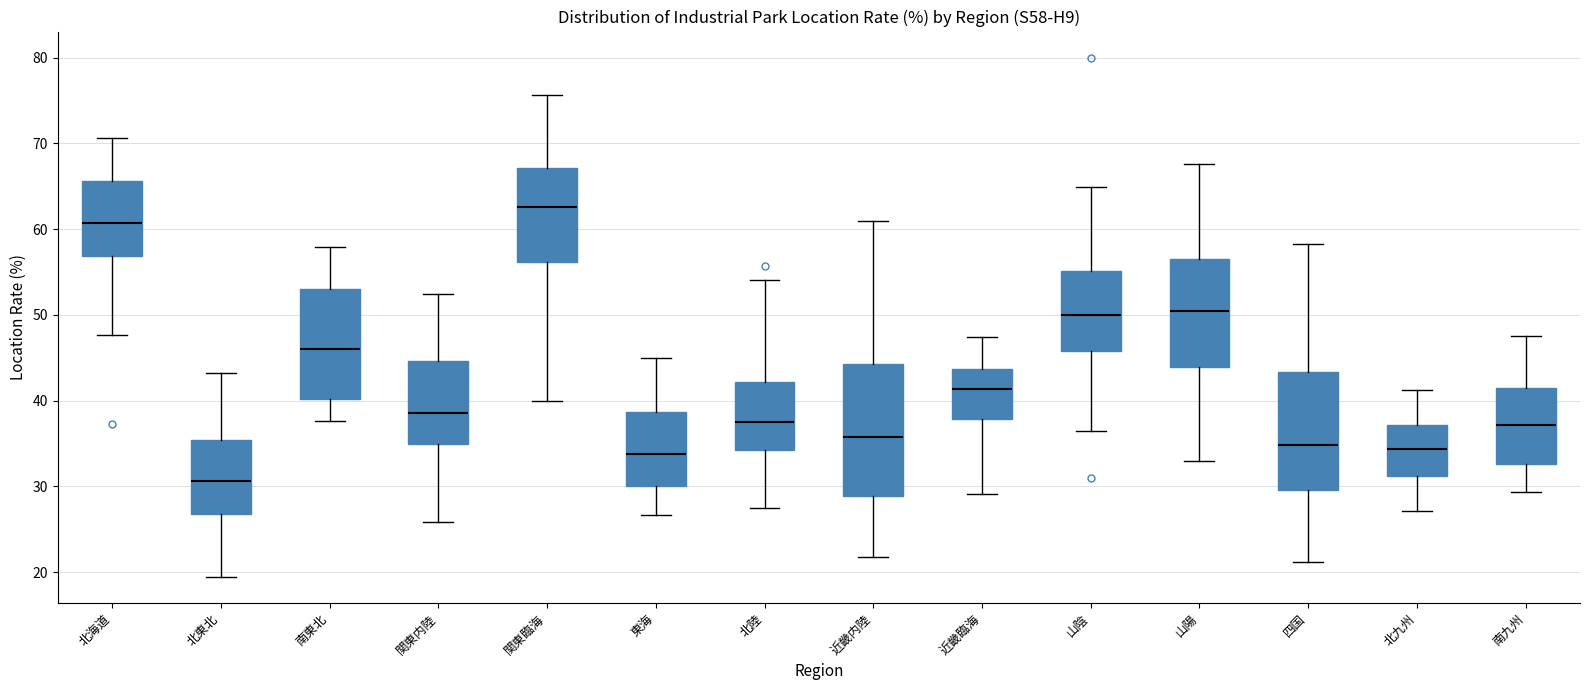

Reading left to right, transcribe this box plot: for each box, give where its median line is, the range the box spans, and where its two whiskers end, as read against the y-axis. The values are not printed on the chart, so give them approximately, as read against the axis.

北海道: median 61, box 57 to 66, whiskers 48 to 71
北東北: median 31, box 27 to 35, whiskers 19 to 43
南東北: median 46, box 40 to 53, whiskers 38 to 58
関東内陸: median 39, box 35 to 45, whiskers 26 to 52
関東臨海: median 63, box 56 to 67, whiskers 40 to 76
東海: median 34, box 30 to 39, whiskers 27 to 45
北陸: median 38, box 34 to 42, whiskers 28 to 54
近畿内陸: median 36, box 29 to 44, whiskers 22 to 61
近畿臨海: median 41, box 38 to 44, whiskers 29 to 47
山陰: median 50, box 46 to 55, whiskers 36 to 65
山陽: median 50, box 44 to 57, whiskers 33 to 68
四国: median 35, box 30 to 43, whiskers 21 to 58
北九州: median 34, box 31 to 37, whiskers 27 to 41
南九州: median 37, box 33 to 42, whiskers 29 to 48